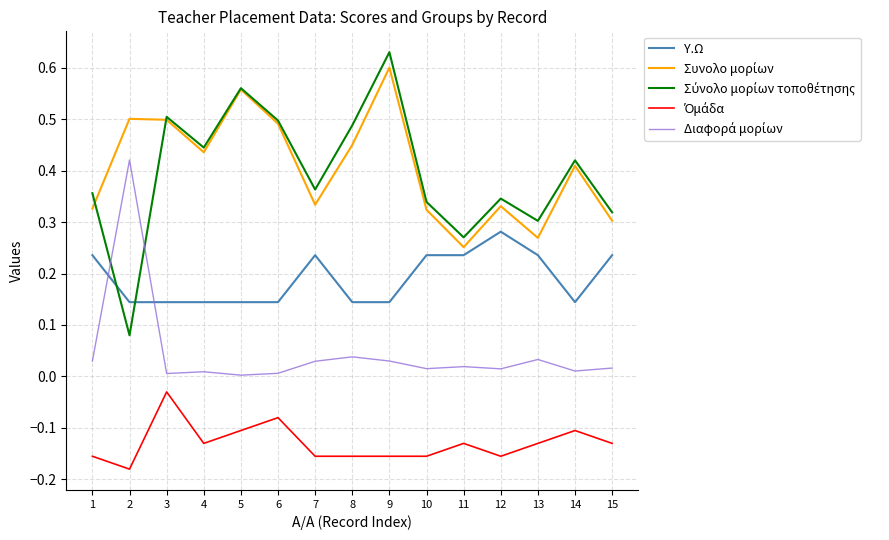

Which label corresponds to the largest value in the chart?

9